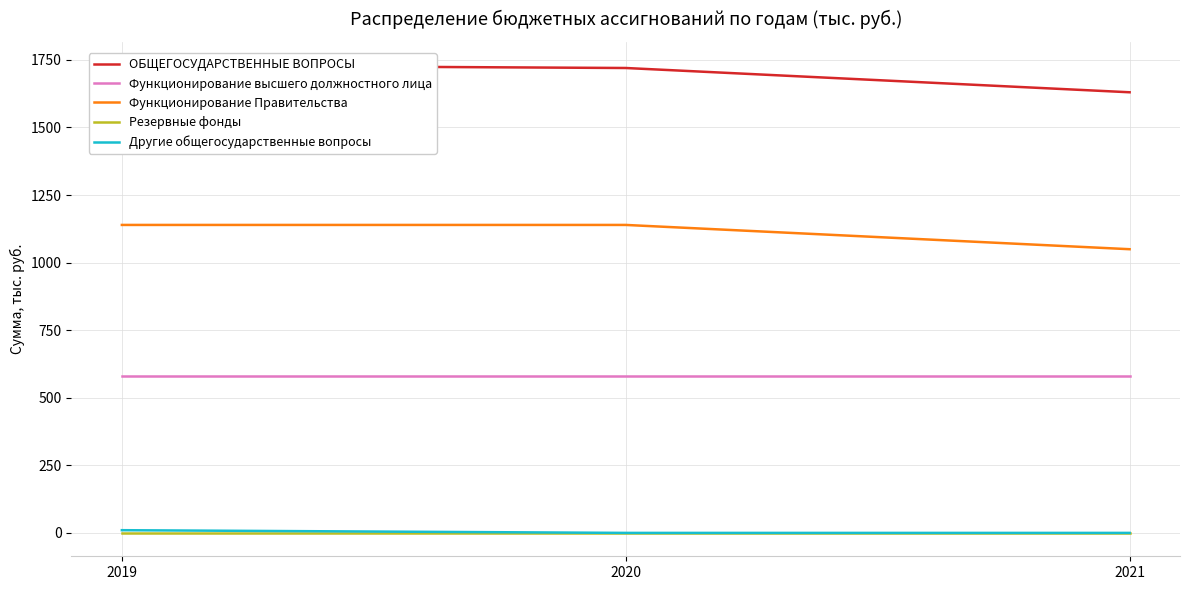

What is the total value across all series at 2020?

3439.9